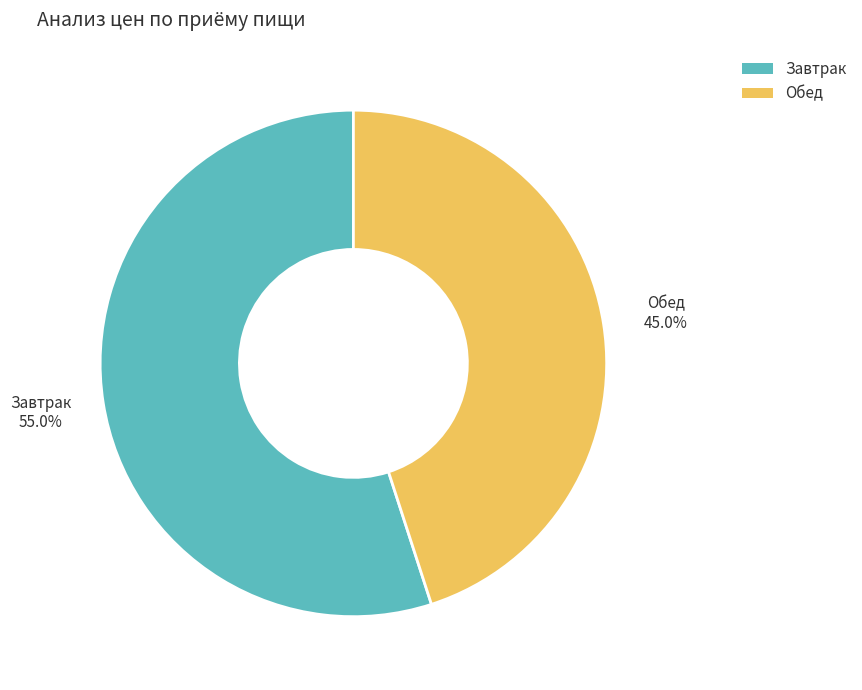

Is there a majority slice in this chart?

Yes